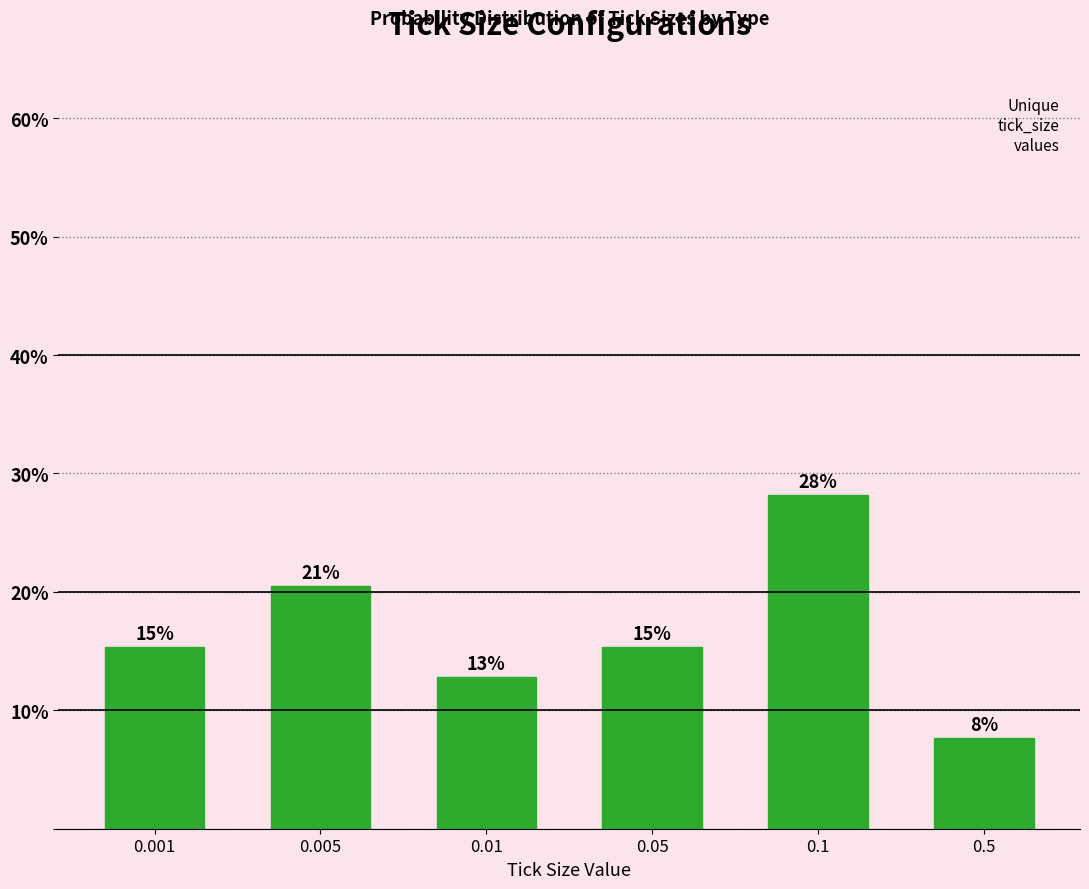

How many bars are there in total?

6